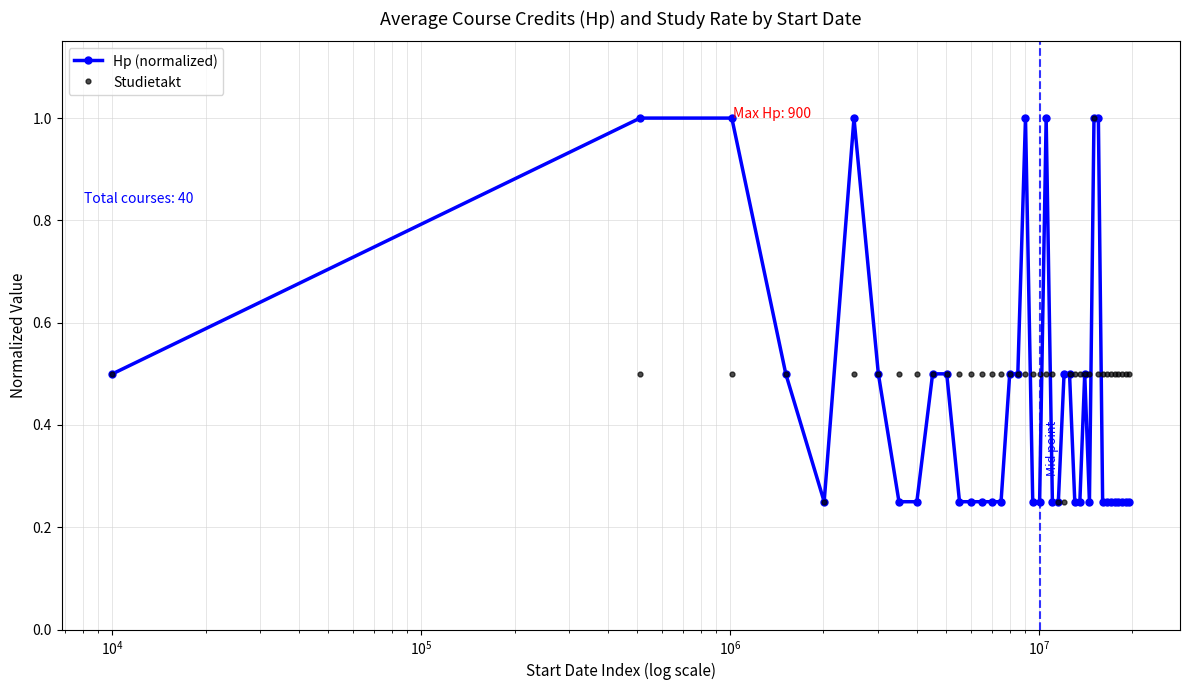

Rank the series by their average value, from highest to lowest.

Studietakt, Hp (normalized)